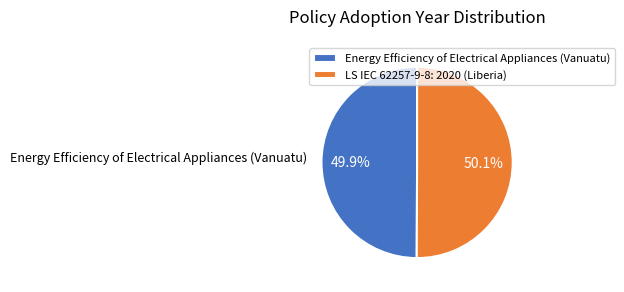

Approximately how many times larger is the value at LS IEC 62257-9-8: 2020 (Liberia) compared to Energy Efficiency of Electrical Appliances (Vanuatu)?

1.0